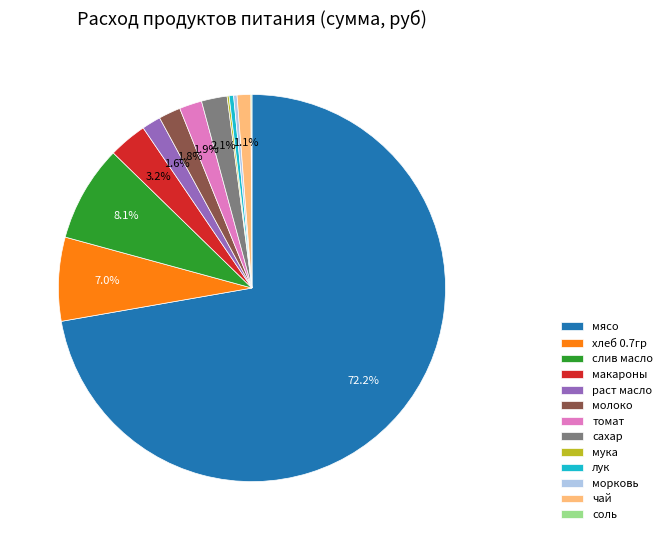

Which has a higher value, макароны or морковь?

макароны